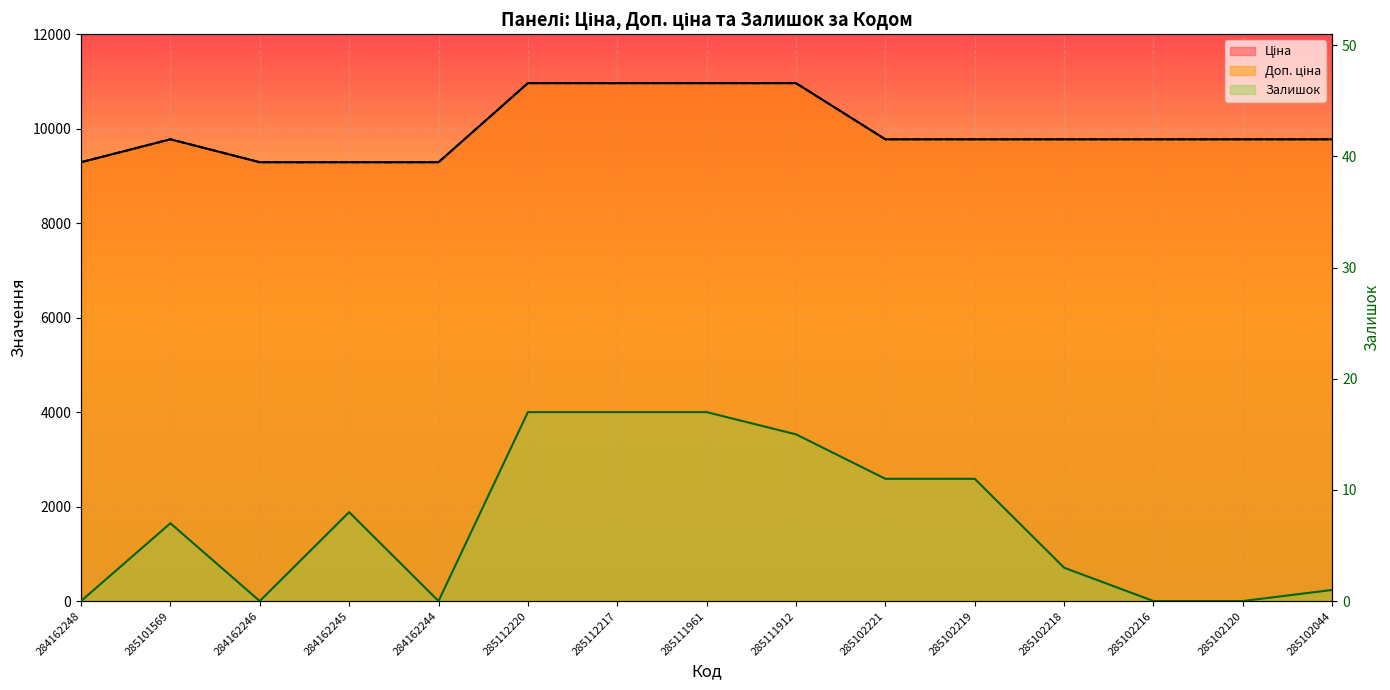

At which label does Доп. ціна reach its peak?

285112220